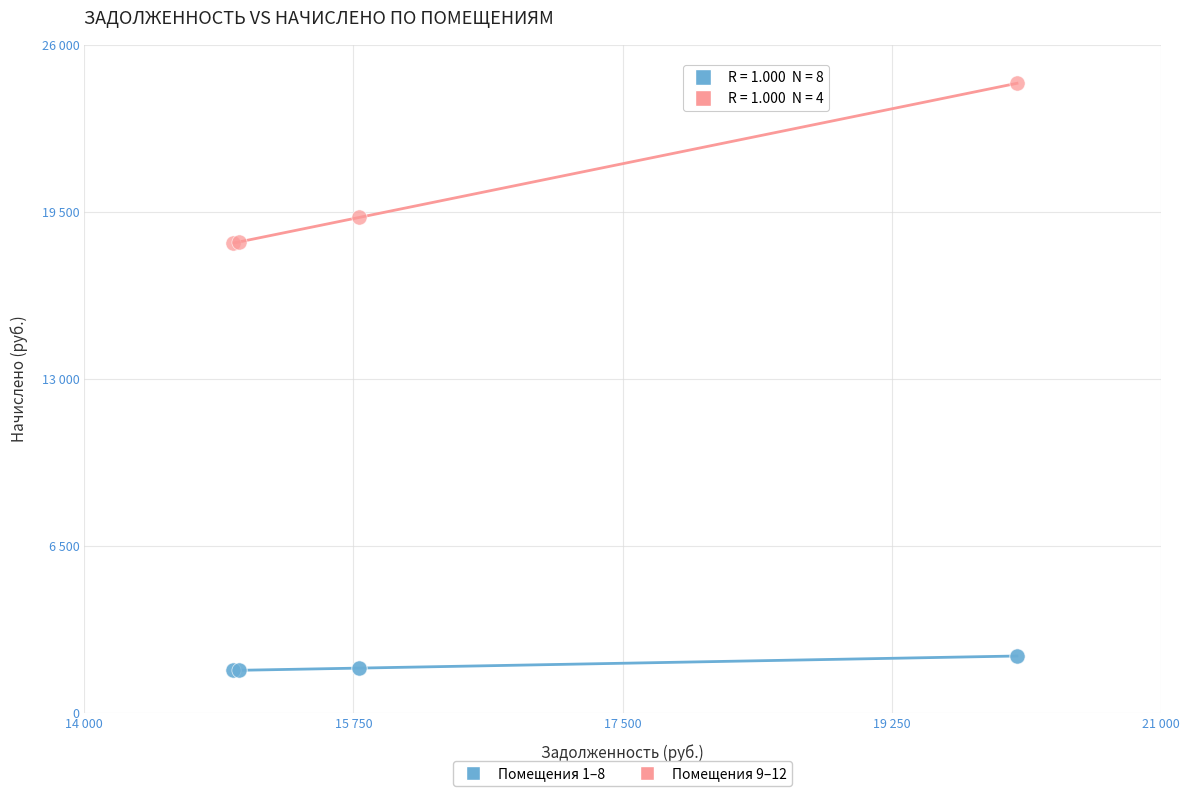

Which series has the widest spread of Y values?

Помещения 9–12